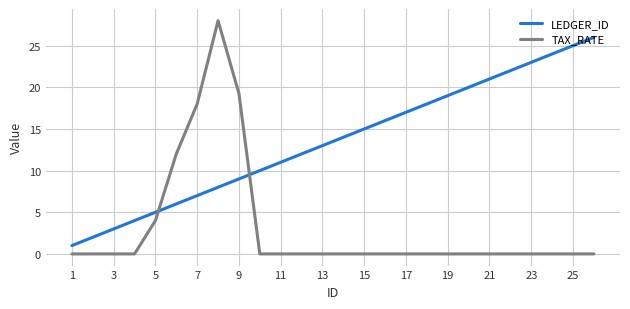

Which series ends up on top after the final intersection of TAX_RATE and LEDGER_ID?

LEDGER_ID